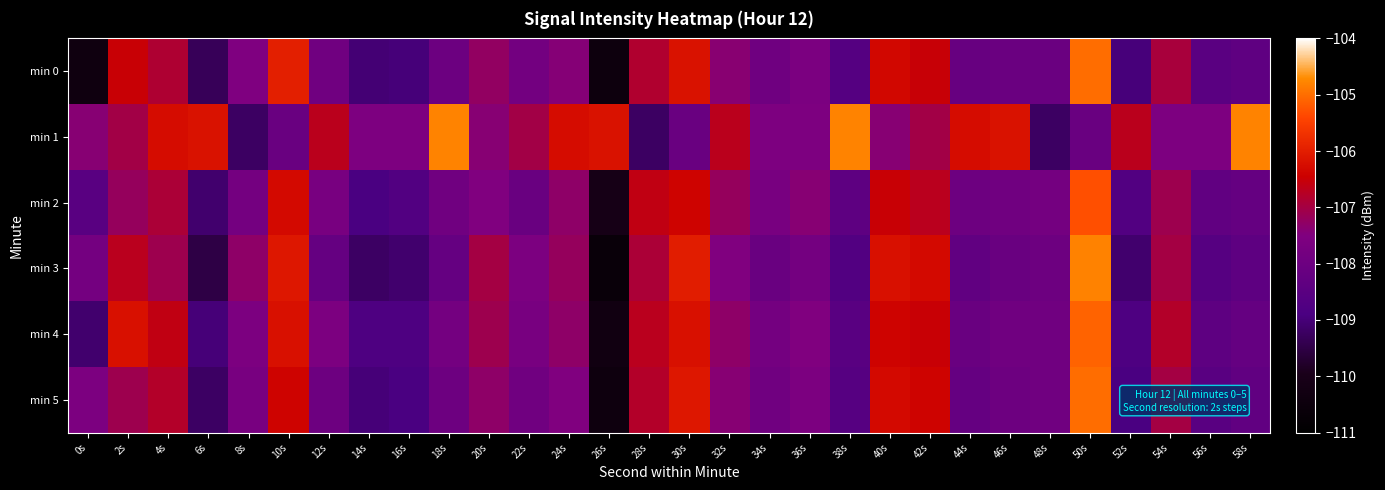

Which series has the largest range (max minus min)?

min 3